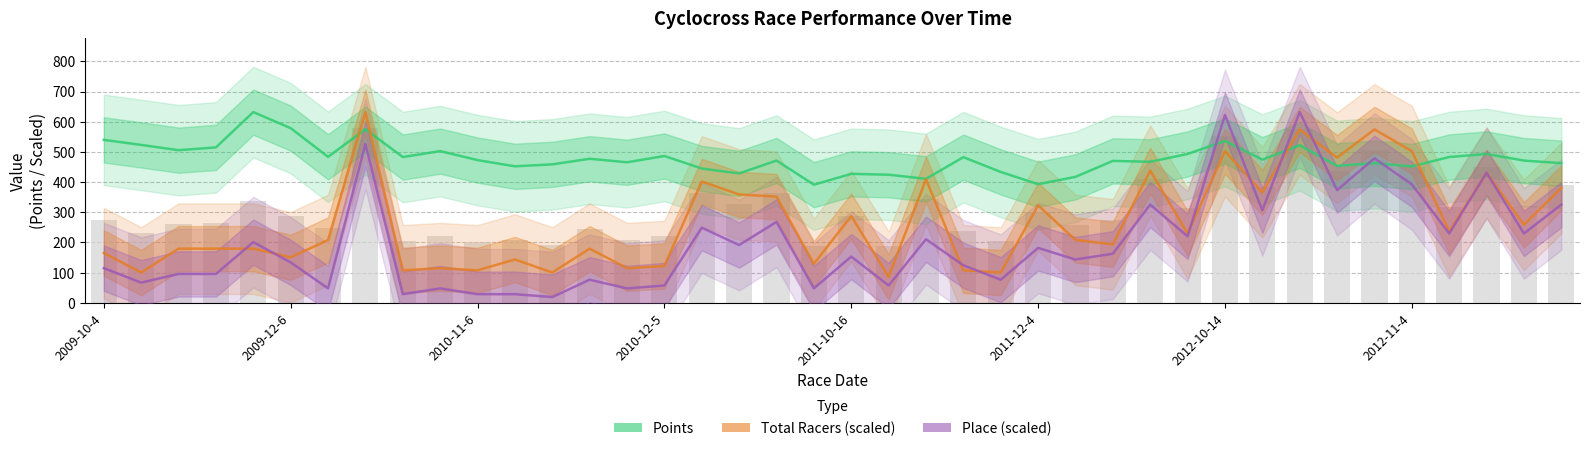

Is it true that Place (scaled) equals 348.0 at 29?

False